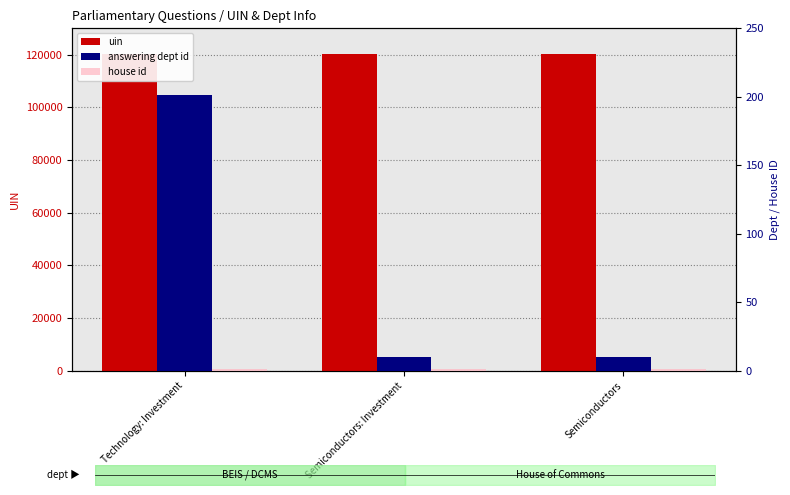

What is the difference between the answering dept id values at Semiconductors and Technology: Investment?

191